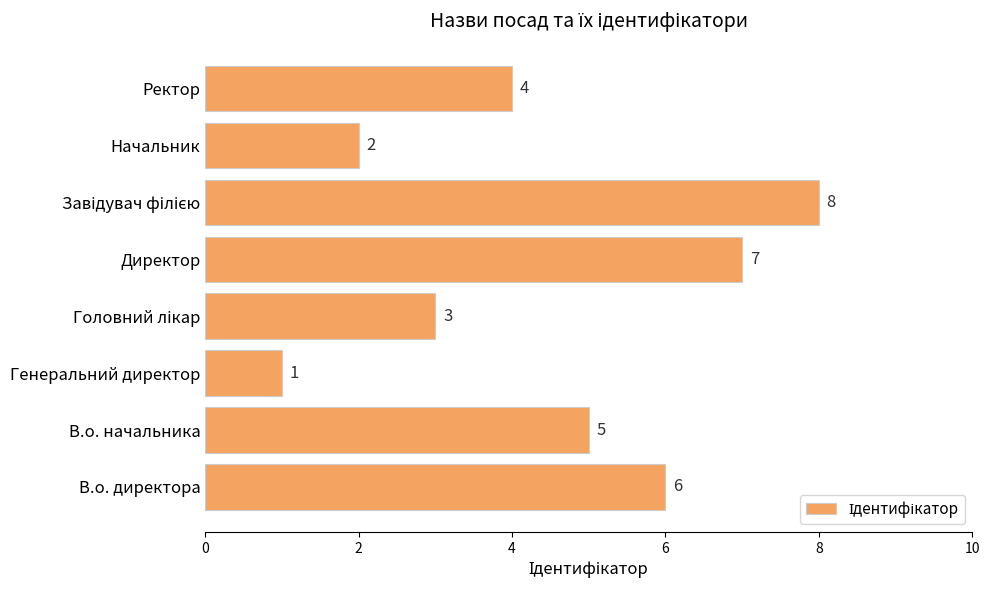

Is it true that the value at В.о. начальника is 7?

False